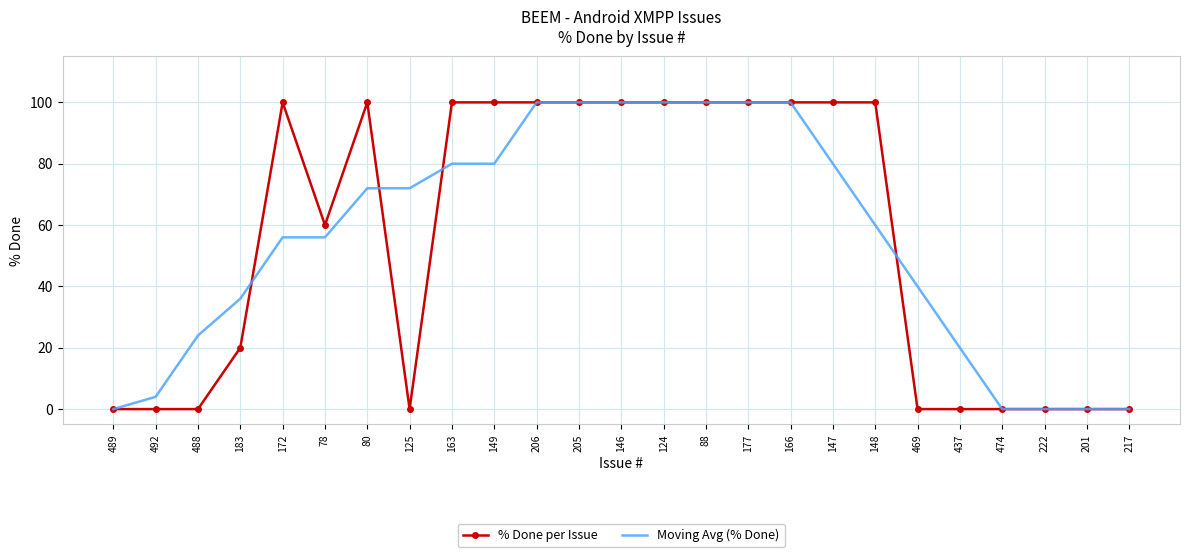

At which label is % Done per Issue closest to 50?

78